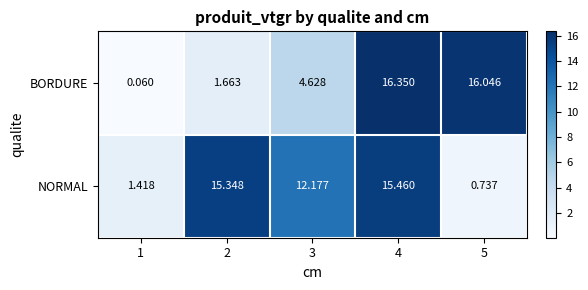

Is the value of BORDURE at 5 greater than the value of NORMAL at 2?

Yes